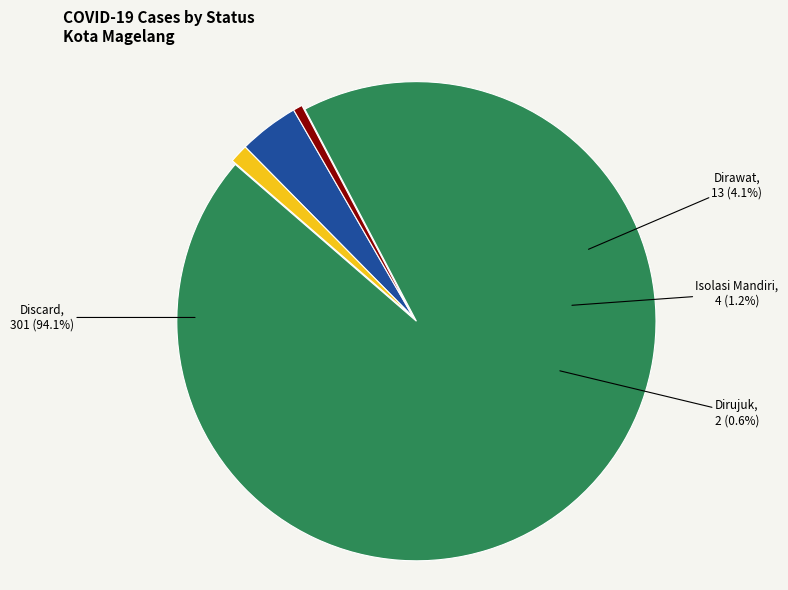

To the nearest percent, what is the combined percentage of Discard and Isolasi Mandiri?

95%